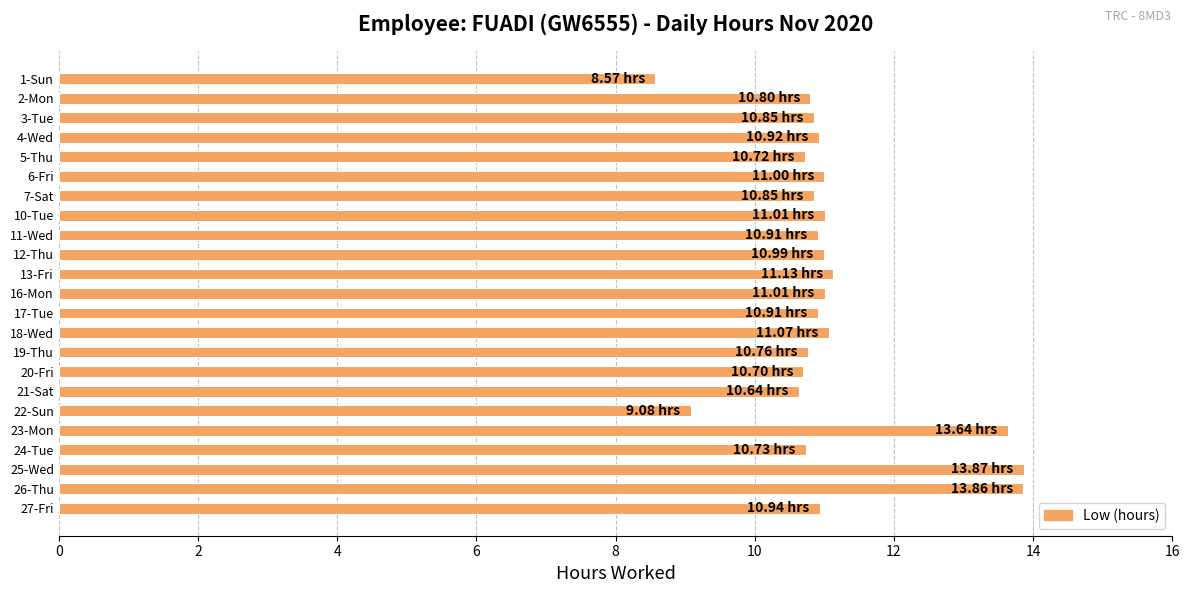

What is the sum of the values at 27-Fri and 13-Fri?

22.1